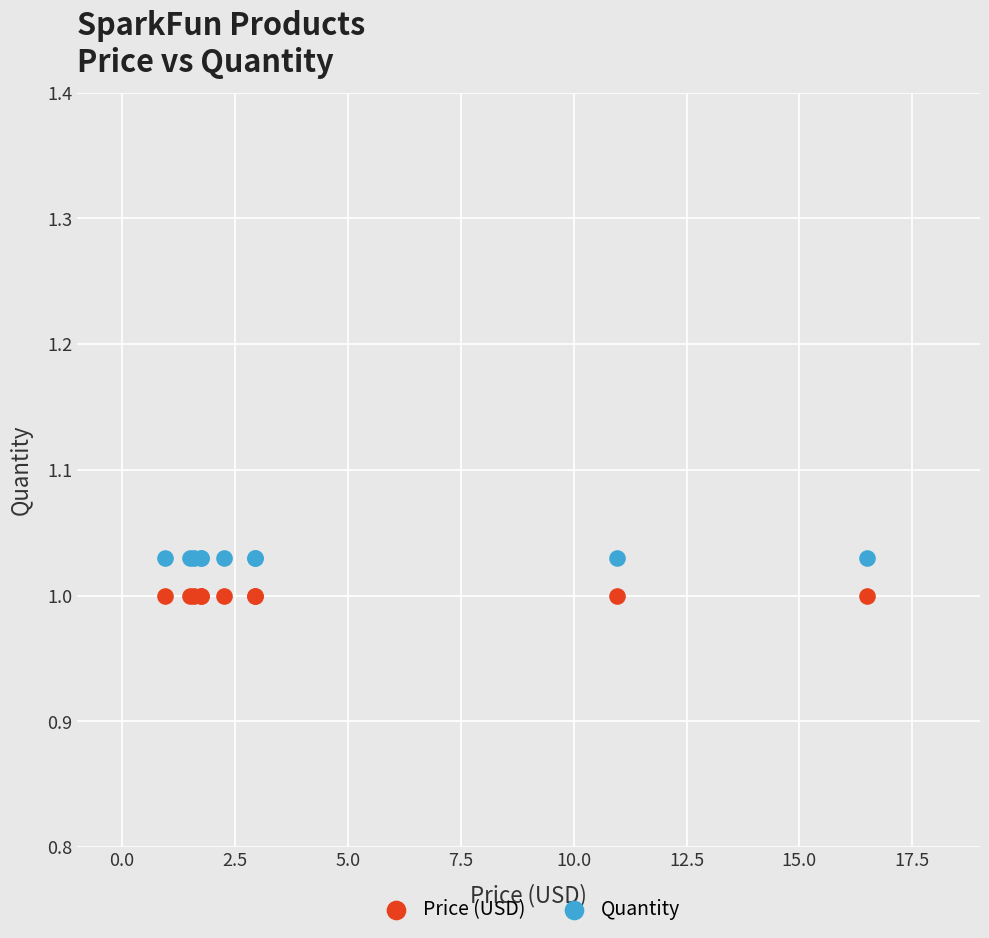

Which series reaches the minimum Y coordinate?

Price (USD)